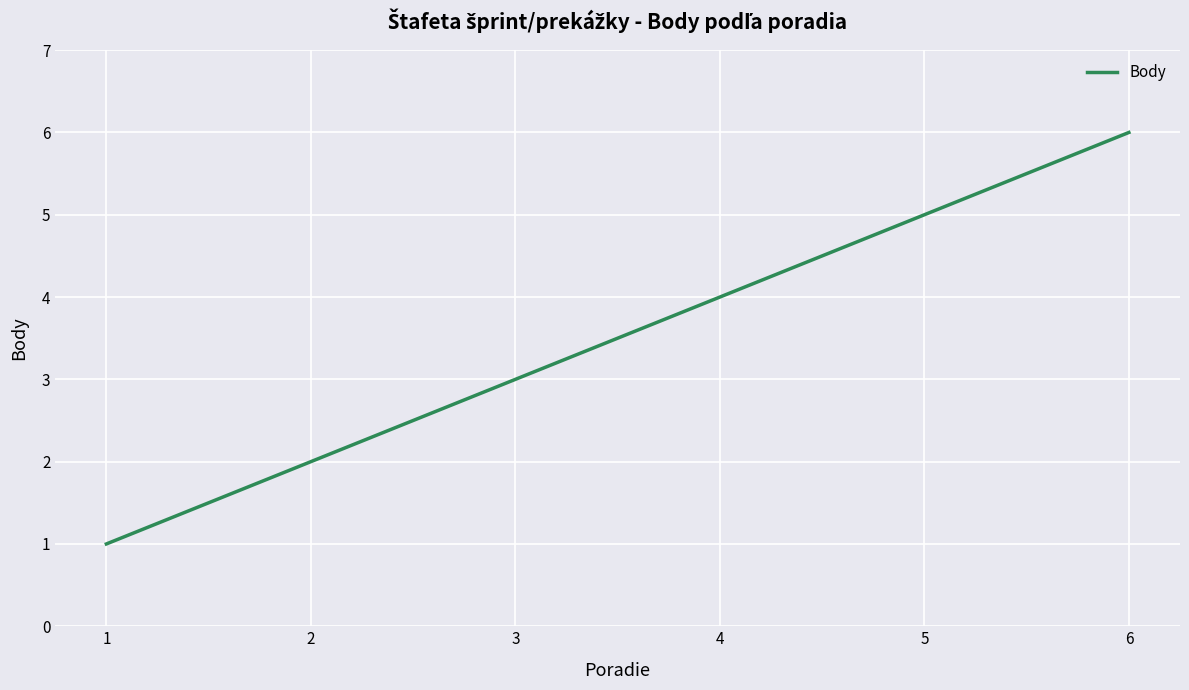

Between 6 and 4, which is larger?

6